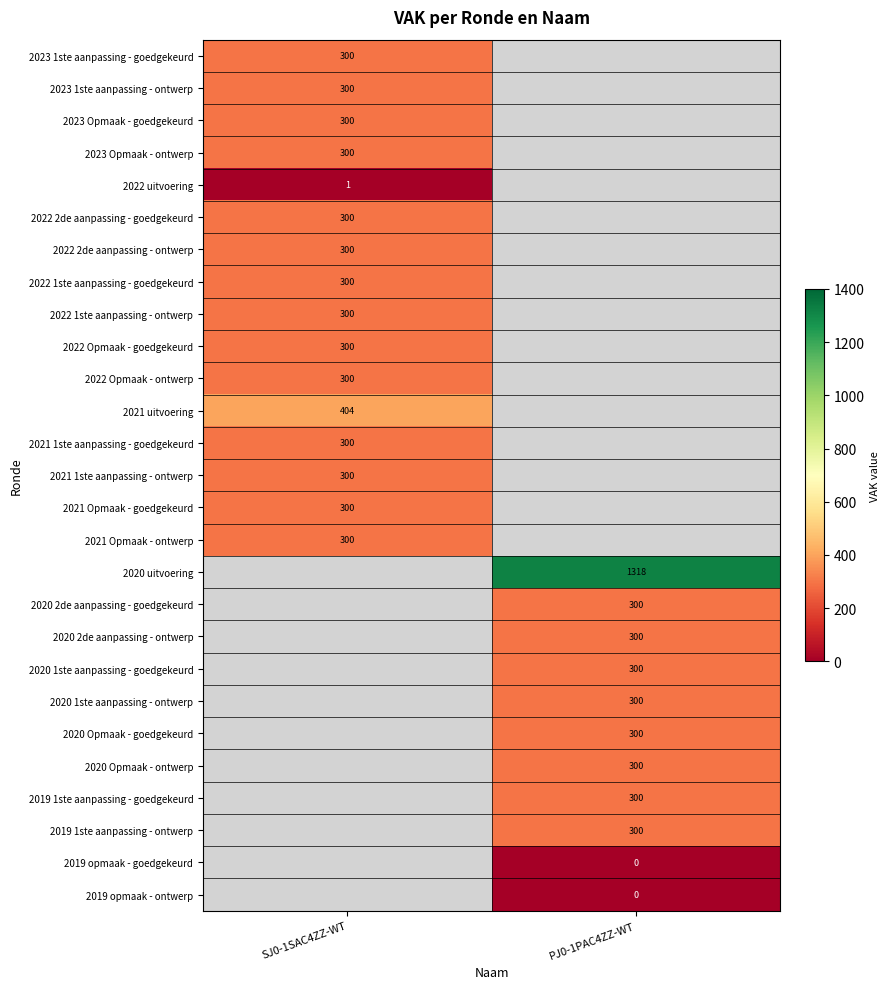

True or false: 2020 Opmaak - goedgekeurd has a value of 300 at PJ0-1PAC4ZZ-WT.

True